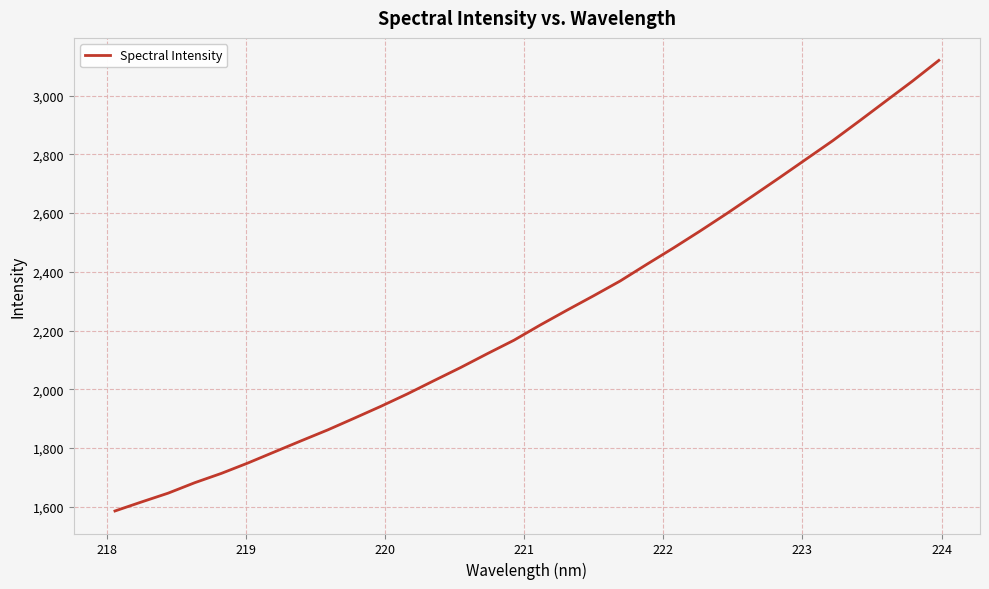

What is the average value?

2249.2